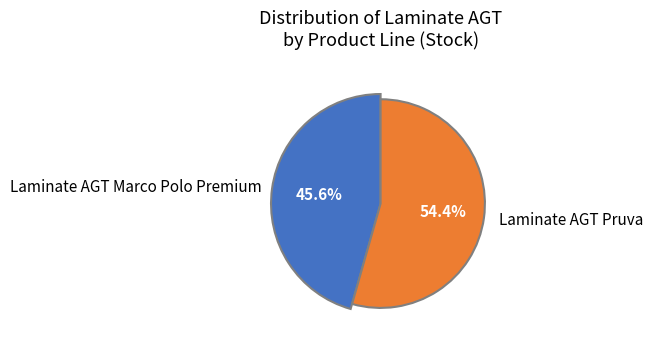

Between 276092103 and 263782100, which is larger?

276092103